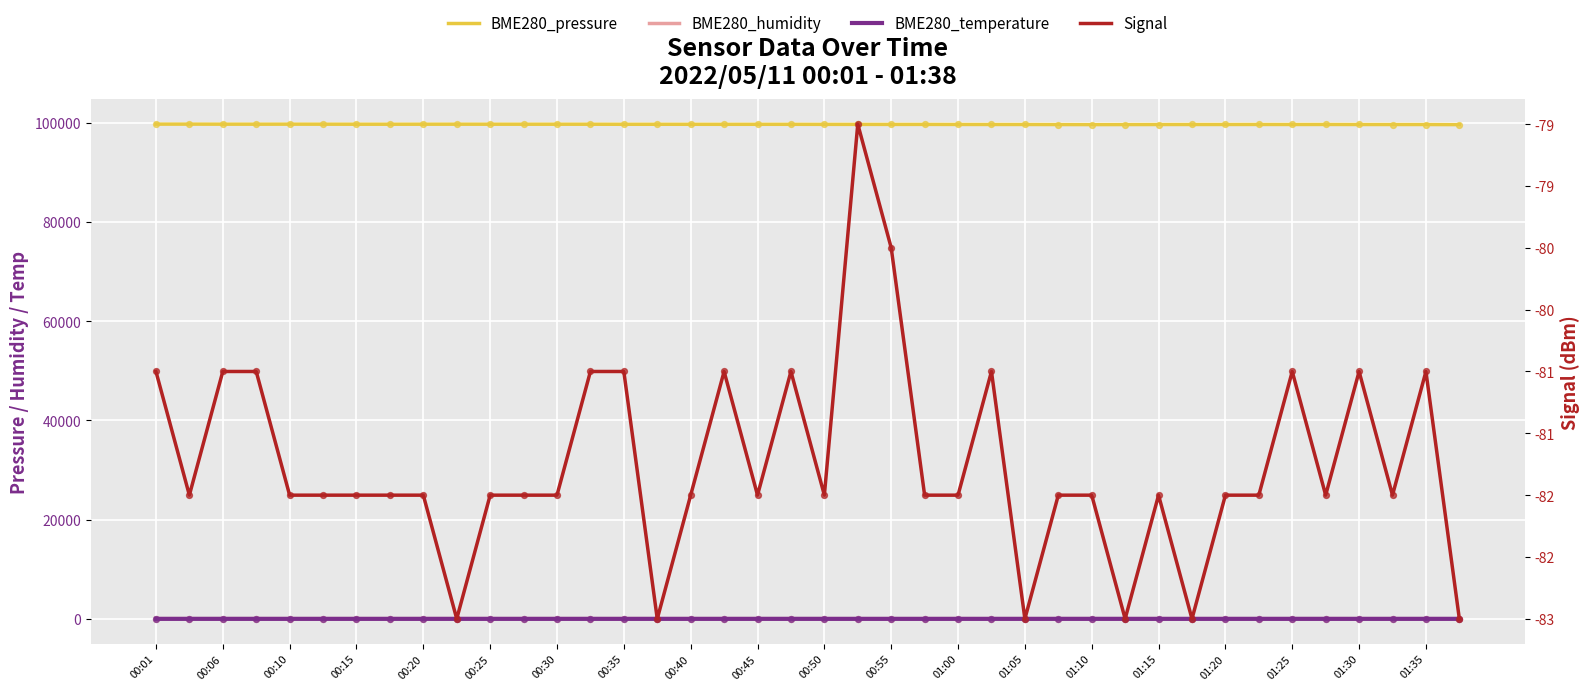

Which series reaches the minimum Y coordinate?

Signal